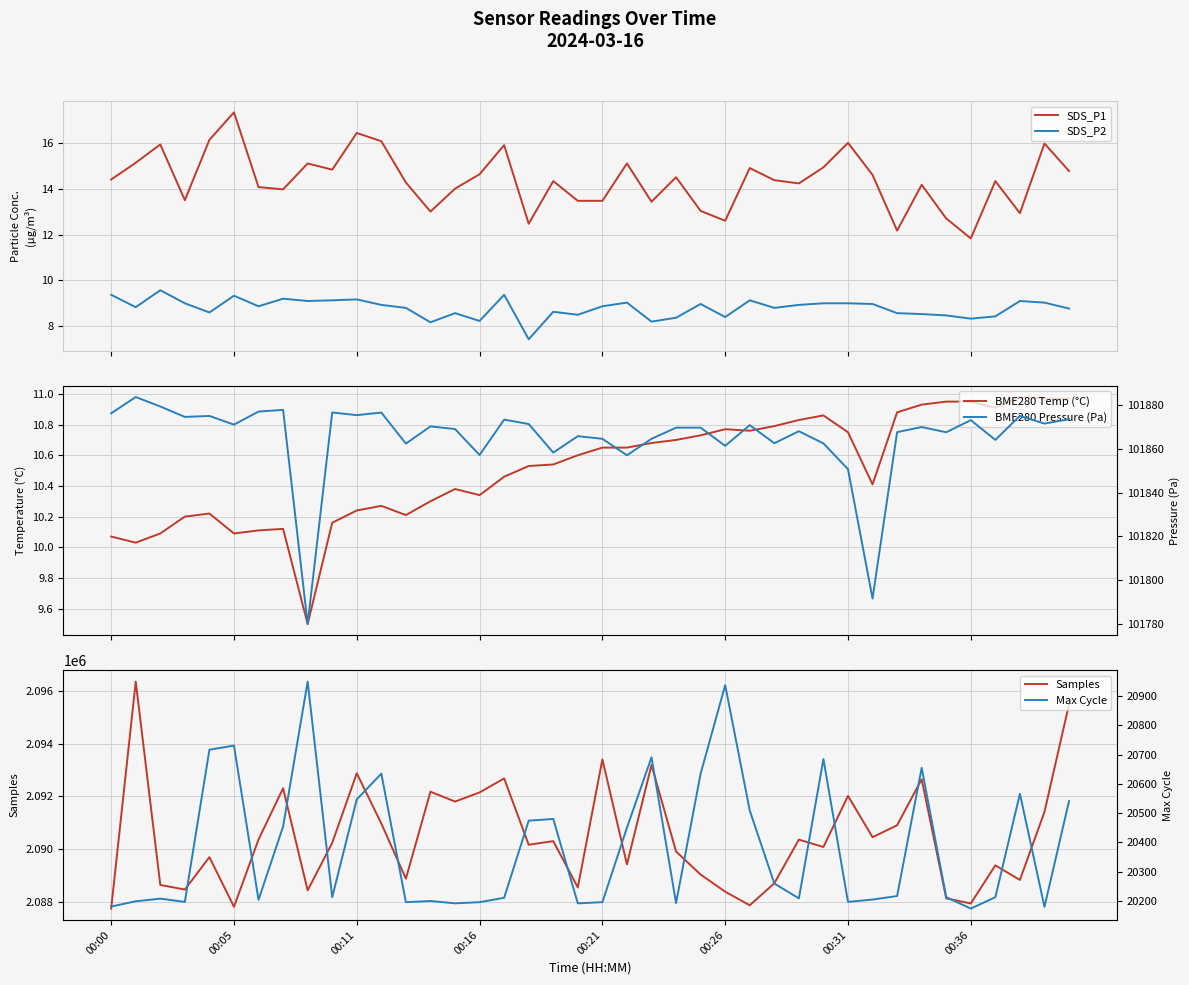

What is the average value of the BME280 Temp (°C) series?

10.5